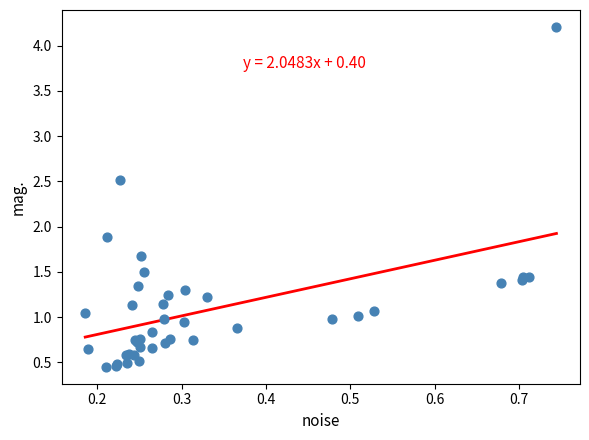

What Y value in the scatter plot is closest to 2?

1.9